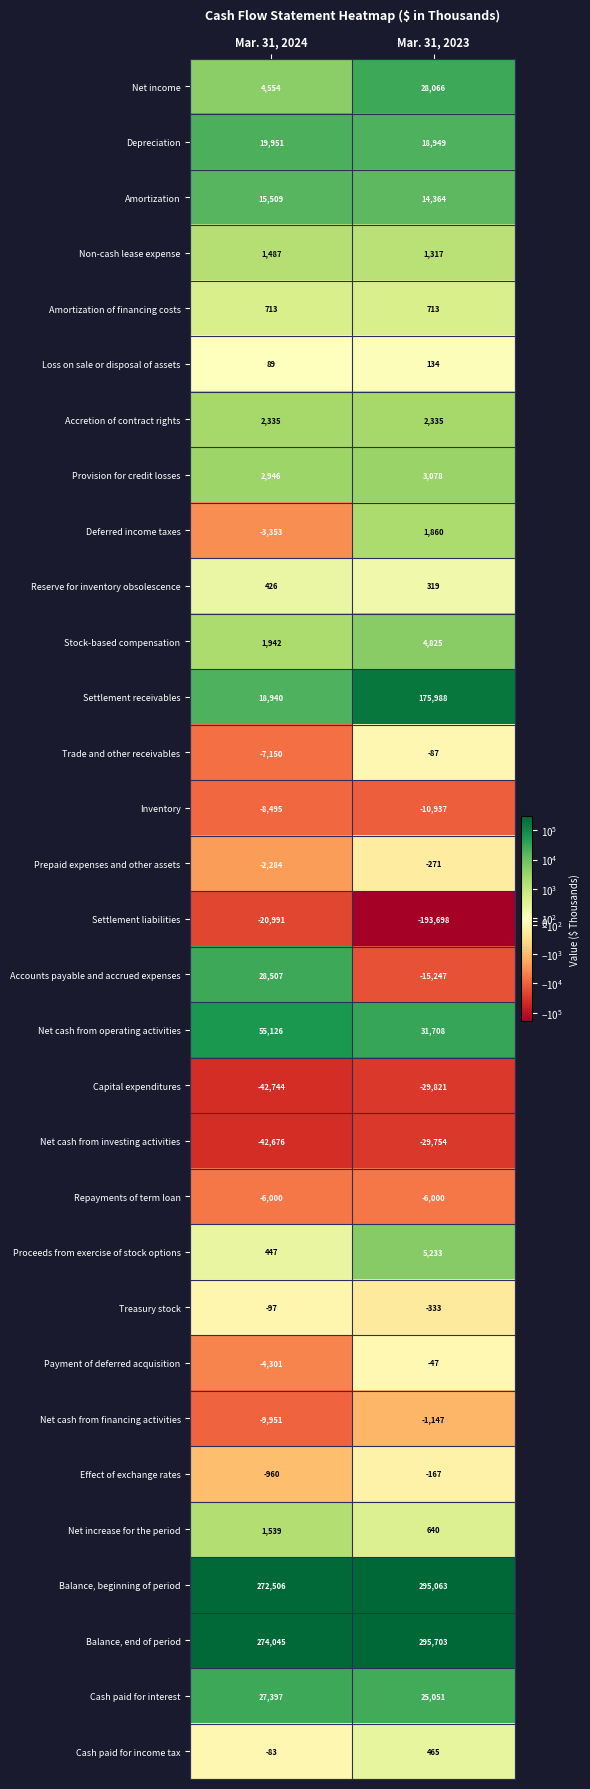

What is the spread (max minus min) of values at Mar. 31, 2023?

489401